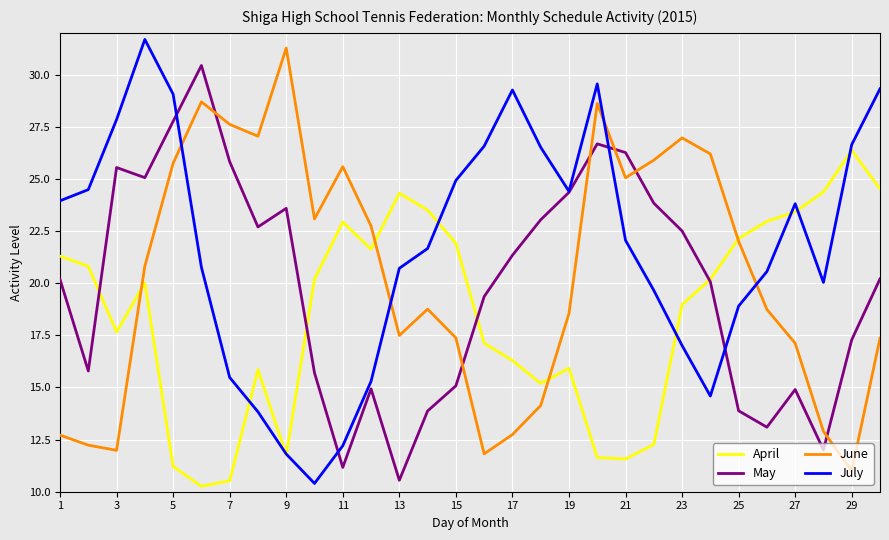

Which series has the largest range (max minus min)?

July